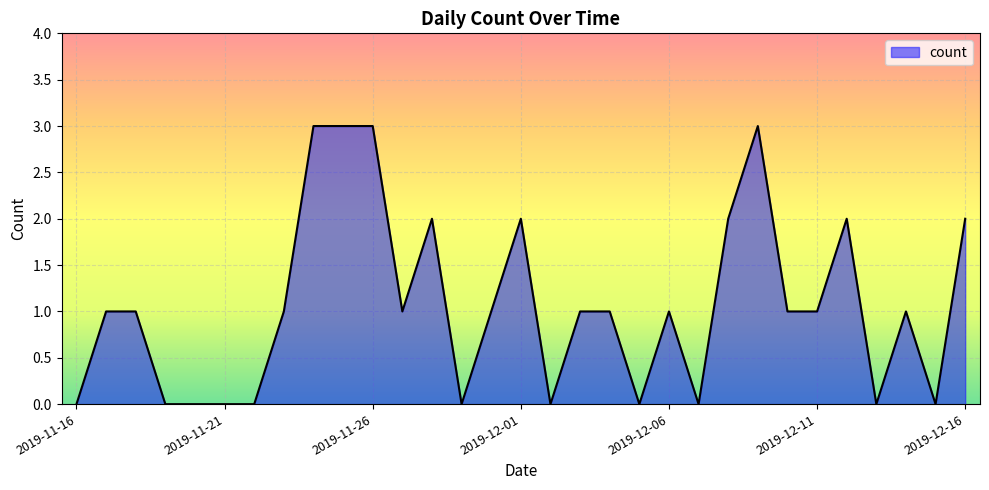

What is the difference between the maximum and minimum values?

3